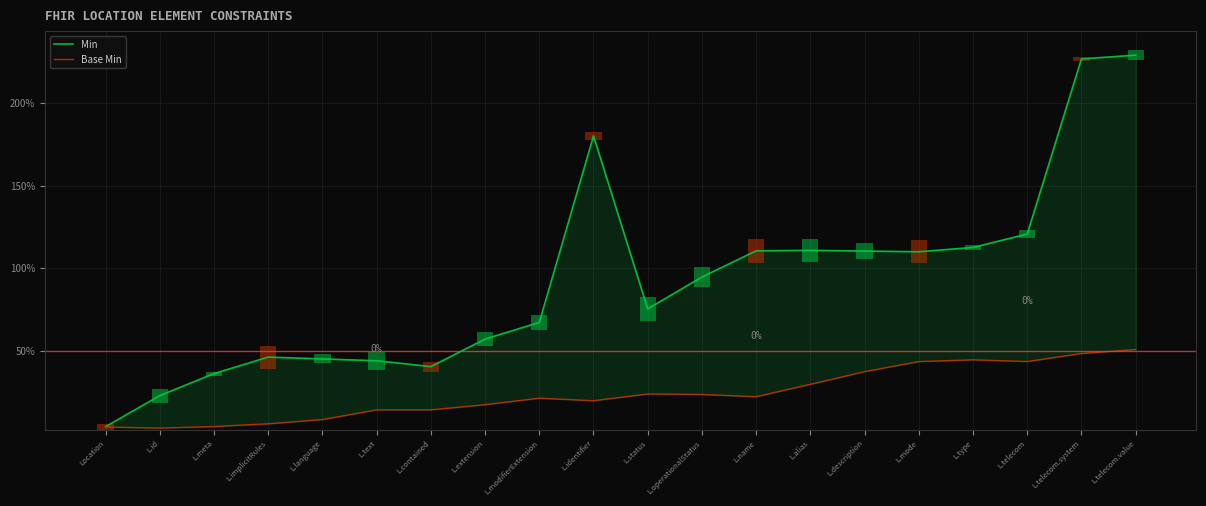

Which series has the largest range (max minus min)?

Min